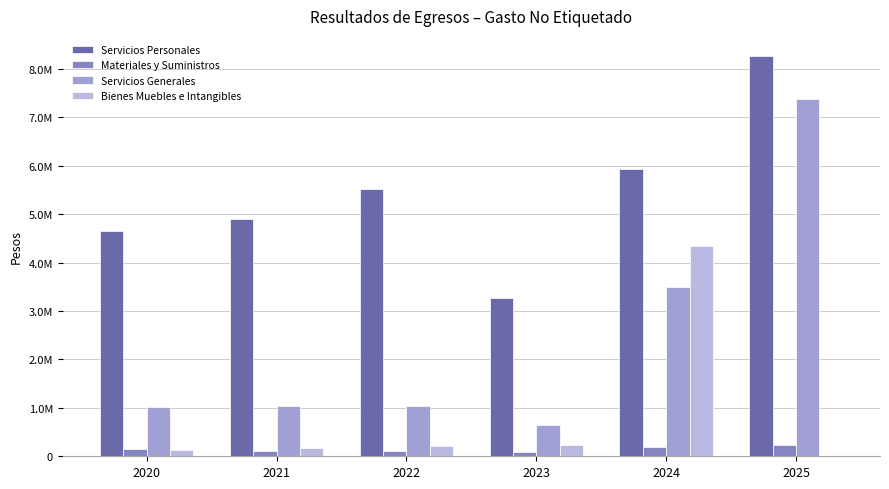

Does the chart contain stacked bars?

No